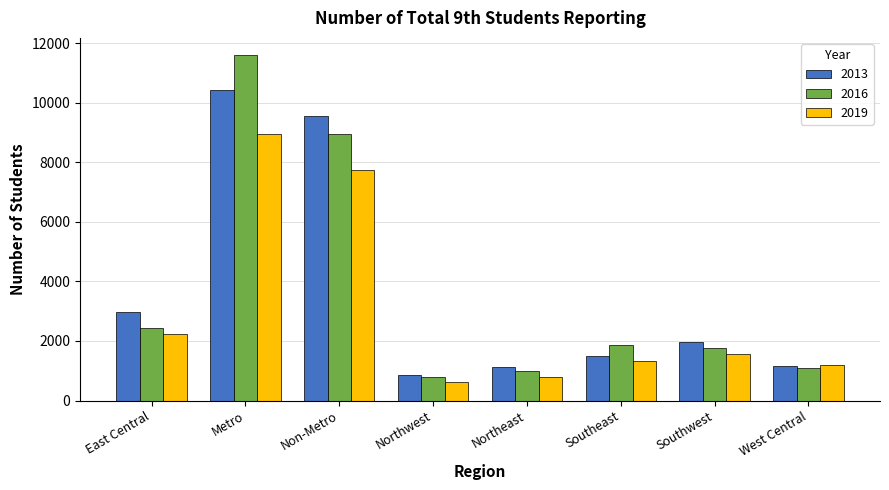

Which series changed the most between Northeast and West Central?

2019